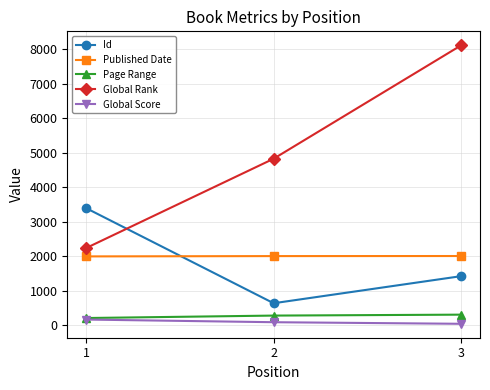

How many distinct data groups are displayed?

5